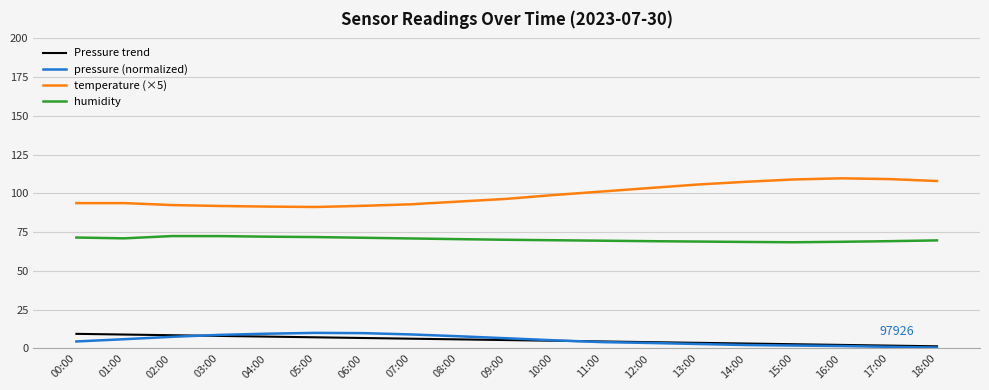

Which series has the largest total across all categories?

temperature (×5)